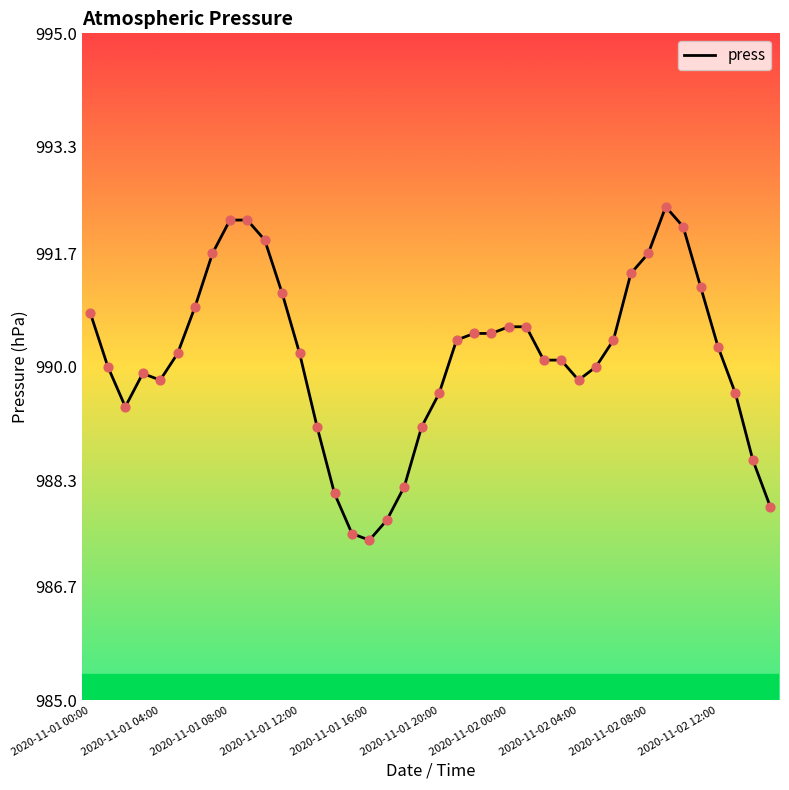

What is the minimum value shown in the chart?

987.4